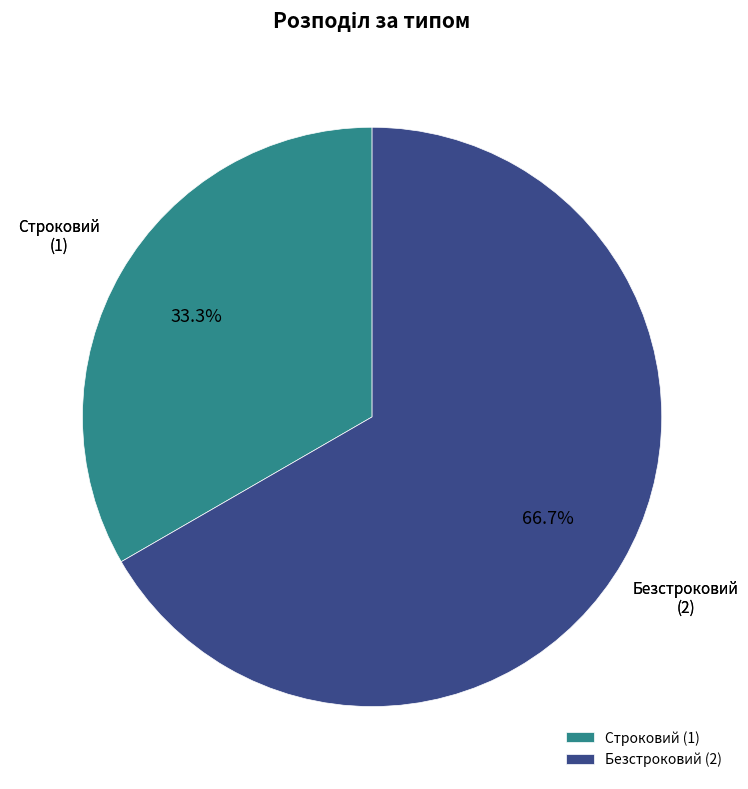

Does any single category account for the majority?

Yes